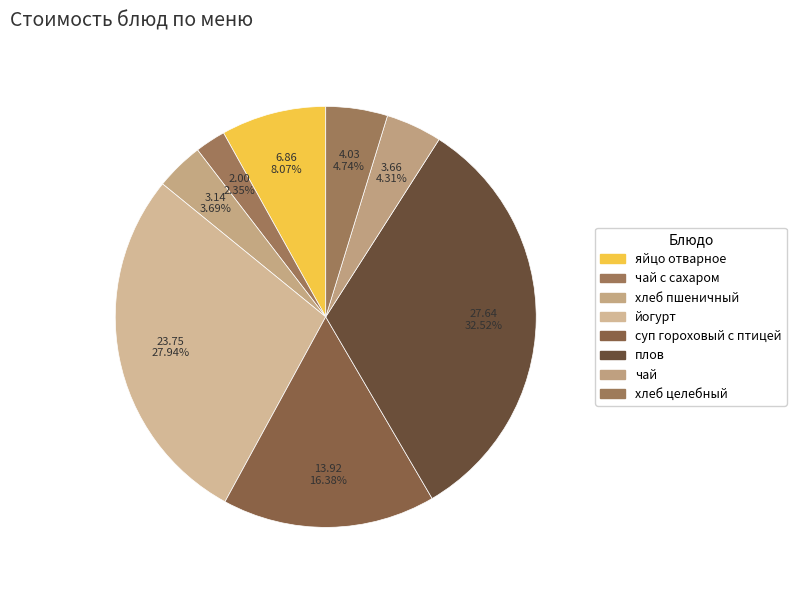

To the nearest percent, what is the average slice percentage?

12%